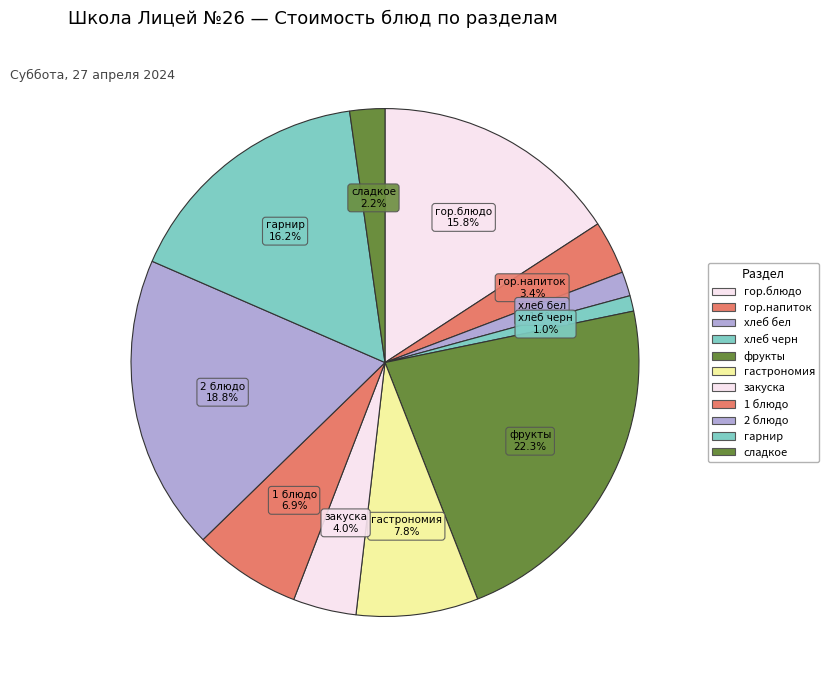

How many slices are in this pie chart?

11